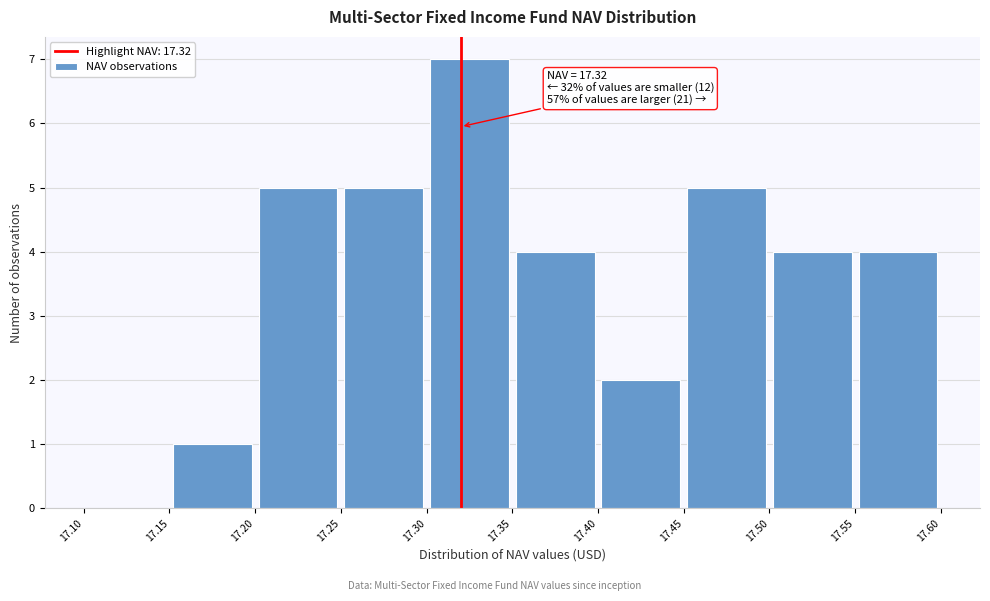

Over which range of the x-axis is the bar tallest?

17.30 to 17.35